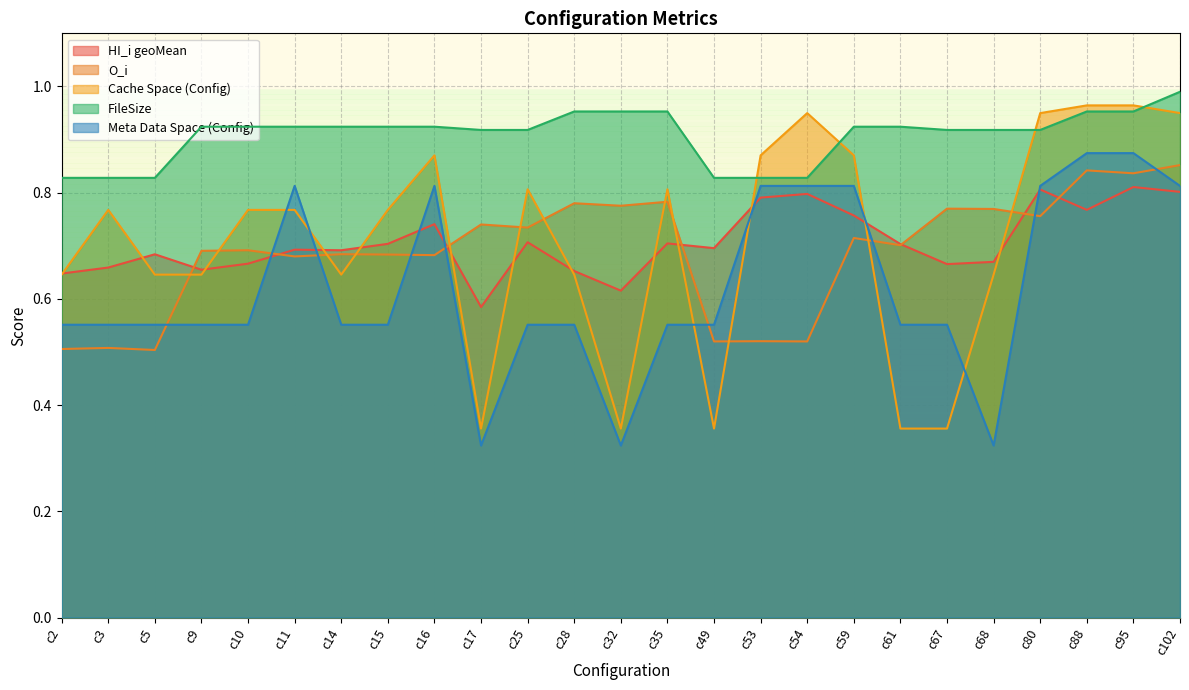

Reading left to right, what are all the values shown in this chart?

HI_i geoMean: c2=0.6	c3=0.7	c5=0.7	c9=0.7	c10=0.7	c11=0.7	c14=0.7	c15=0.7	c16=0.7	c17=0.6	c25=0.7	c28=0.7	c32=0.6	c35=0.7	c49=0.7	c53=0.8	c54=0.8	c59=0.8	c61=0.7	c67=0.7	c68=0.7	c80=0.8	c88=0.8	c95=0.8	c102=0.8
O_i: c2=0.5	c3=0.5	c5=0.5	c9=0.7	c10=0.7	c11=0.7	c14=0.7	c15=0.7	c16=0.7	c17=0.7	c25=0.7	c28=0.8	c32=0.8	c35=0.8	c49=0.5	c53=0.5	c54=0.5	c59=0.7	c61=0.7	c67=0.8	c68=0.8	c80=0.8	c88=0.8	c95=0.8	c102=0.9
Cache Space (Config): c2=0.6	c3=0.8	c5=0.6	c9=0.6	c10=0.8	c11=0.8	c14=0.6	c15=0.8	c16=0.9	c17=0.4	c25=0.8	c28=0.6	c32=0.4	c35=0.8	c49=0.4	c53=0.9	c54=0.9	c59=0.9	c61=0.4	c67=0.4	c68=0.6	c80=0.9	c88=1.0	c95=1.0	c102=0.9
FileSize: c2=0.8	c3=0.8	c5=0.8	c9=0.9	c10=0.9	c11=0.9	c14=0.9	c15=0.9	c16=0.9	c17=0.9	c25=0.9	c28=1.0	c32=1.0	c35=1.0	c49=0.8	c53=0.8	c54=0.8	c59=0.9	c61=0.9	c67=0.9	c68=0.9	c80=0.9	c88=1.0	c95=1.0	c102=1.0
Meta Data Space (Config): c2=0.6	c3=0.6	c5=0.6	c9=0.6	c10=0.6	c11=0.8	c14=0.6	c15=0.6	c16=0.8	c17=0.3	c25=0.6	c28=0.6	c32=0.3	c35=0.6	c49=0.6	c53=0.8	c54=0.8	c59=0.8	c61=0.6	c67=0.6	c68=0.3	c80=0.8	c88=0.9	c95=0.9	c102=0.8